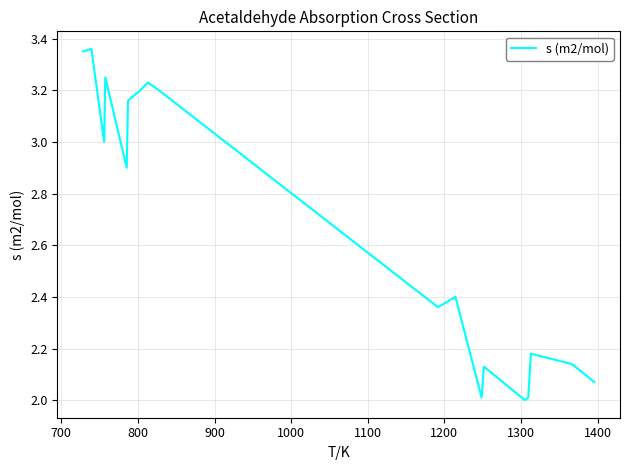

What is the minimum value shown in the chart?

2.0